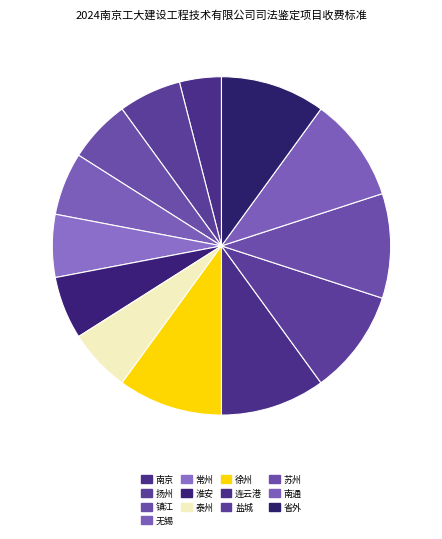

How many segments does this pie chart have?

13